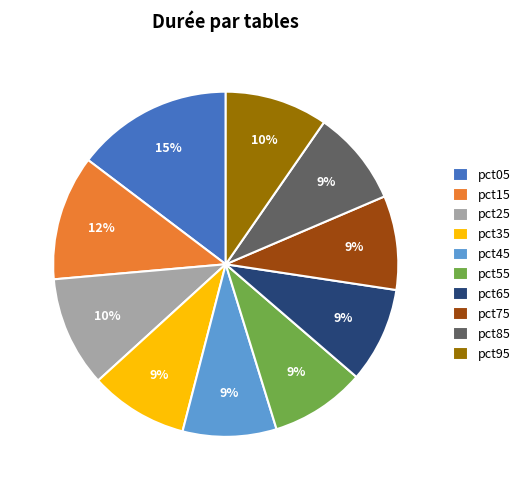

To the nearest percent, what percentage of the pie is pct65?

9%